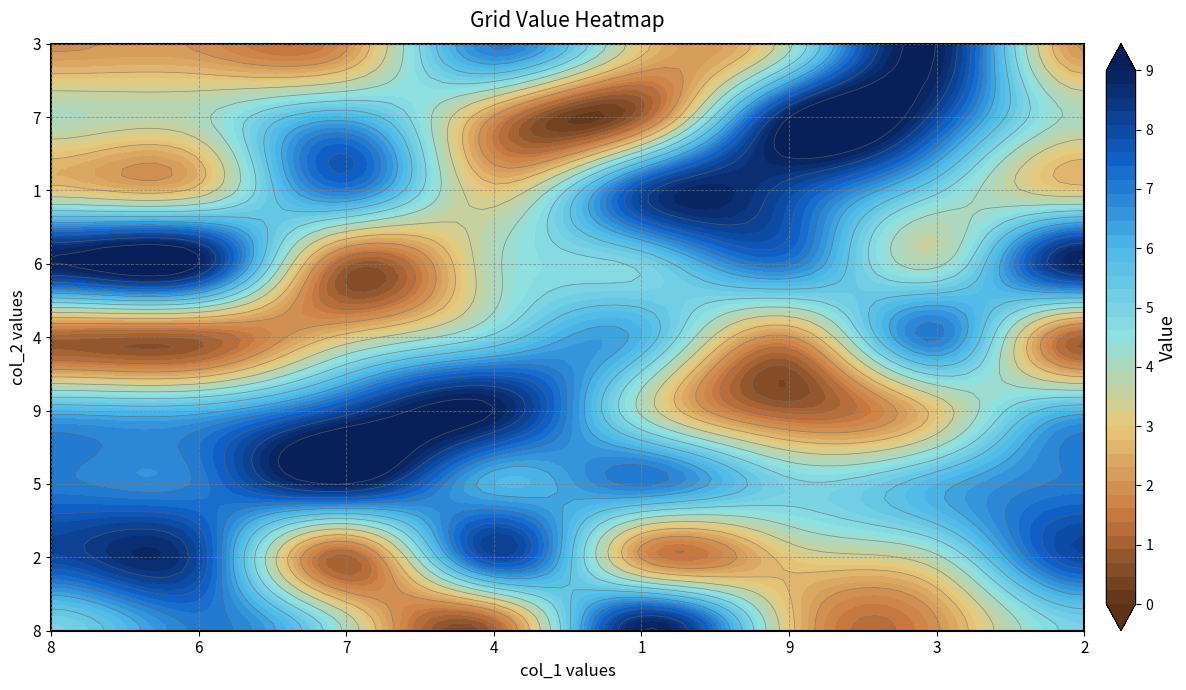

True or false: row9 has a value of 1 at 1.

False